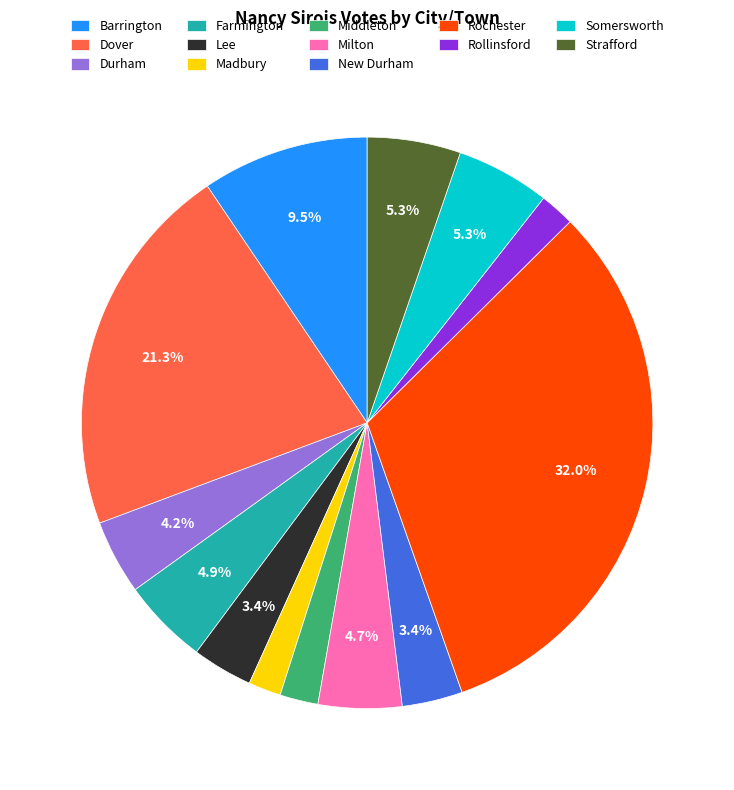

Which slice is the largest?

Rochester